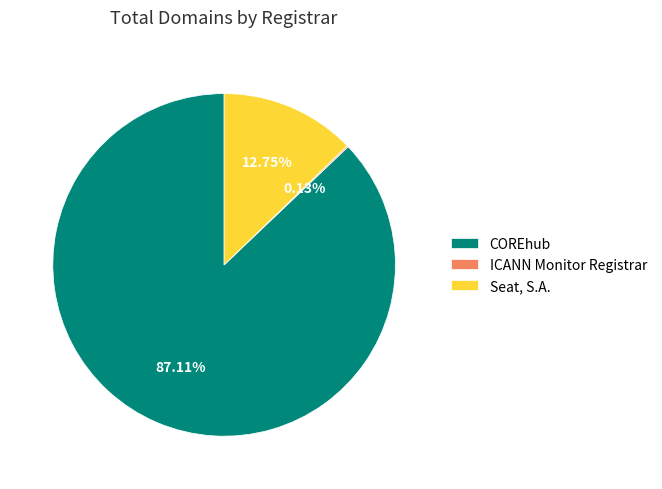

Which slice represents more than half of the pie?

COREhub